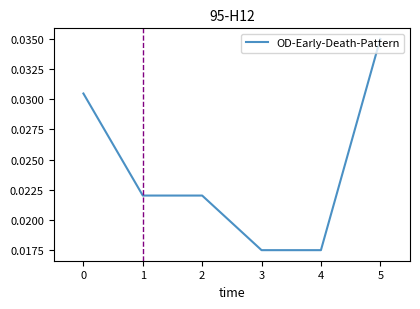

True or false: the data has more than 2 interior local peaks.

False